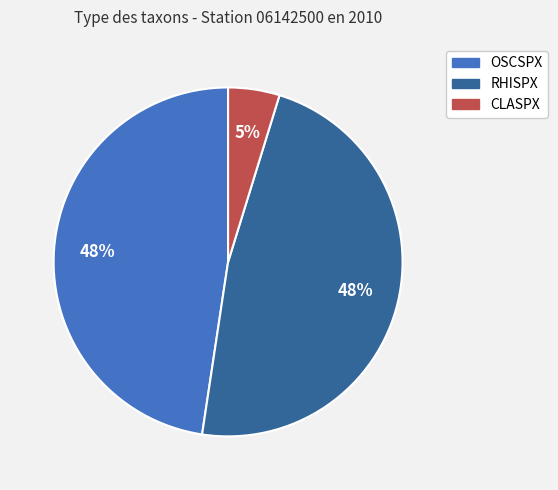

Is the sum of OSCSPX and RHISPX greater than half?

Yes